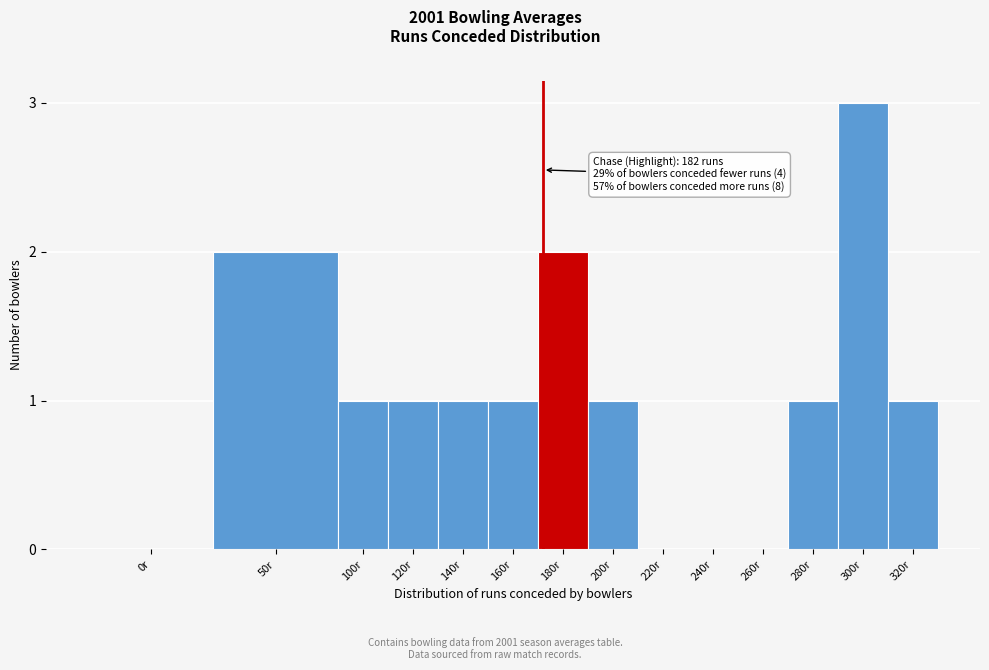

Reading left to right, extract all data points from this chart.

0r=0	50r=2	100r=1	120r=1	140r=1	160r=1	180r=2	200r=1	220r=0	240r=0	260r=0	280r=1	300r=3	320r=1